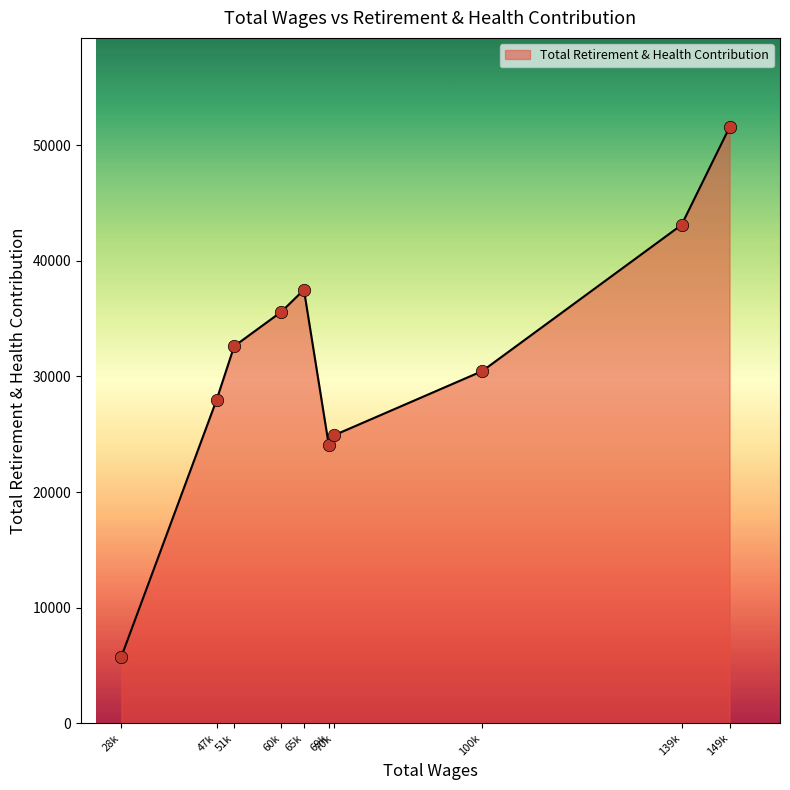

What is the ratio of the value at 65k to the value at 149k?

0.7